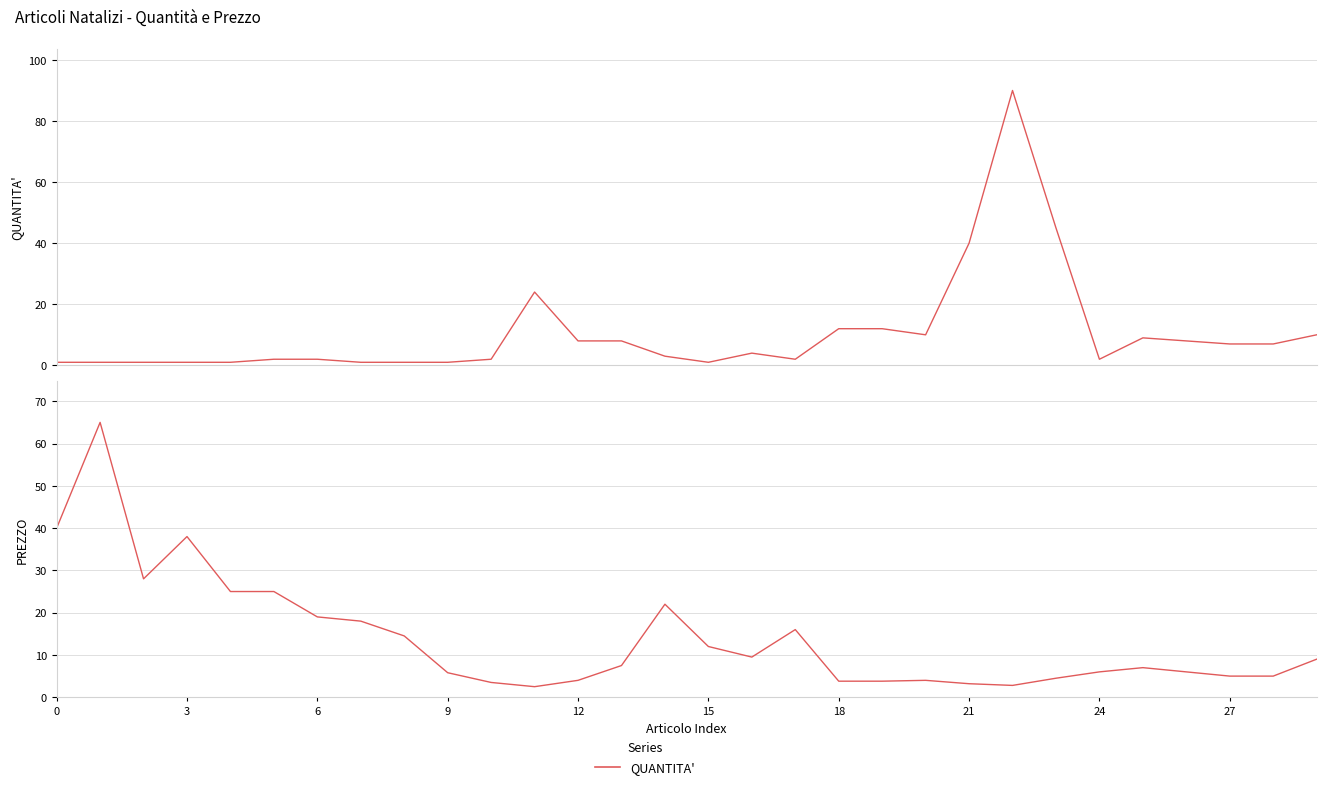

What is the lowest value of the PREZZO series?

2.5